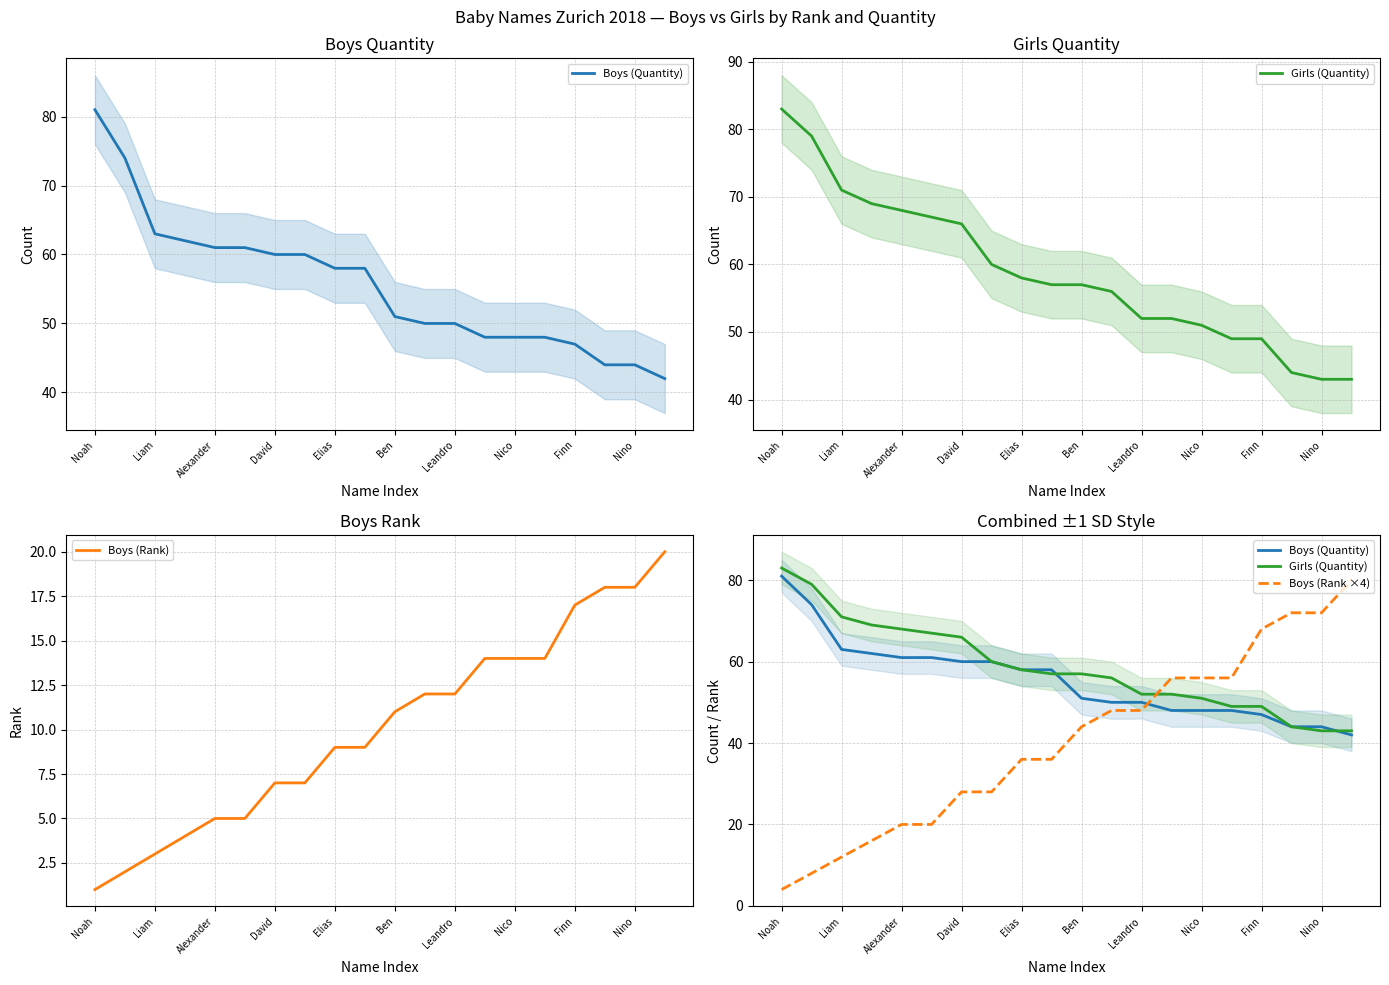

What is the maximum value for Boys (Rank)?

20